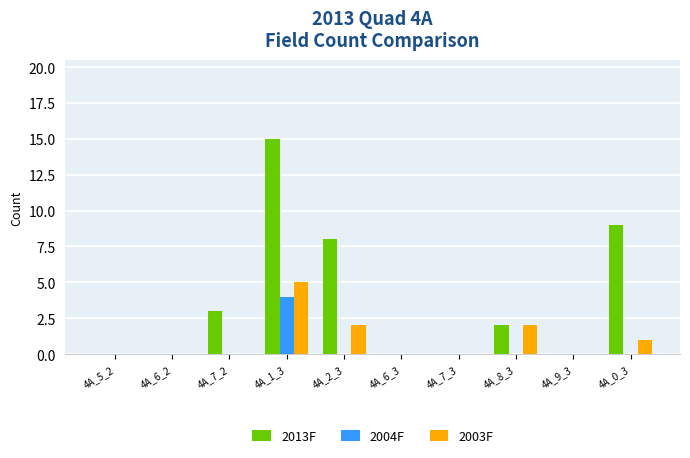

Reading left to right, transcribe all the data shown in this chart.

2013F: 0	0	3	15	8	0	0	2	0	9
2004F: 0	0	0	4	0	0	0	0	0	0
2003F: 0	0	0	5	2	0	0	2	0	1